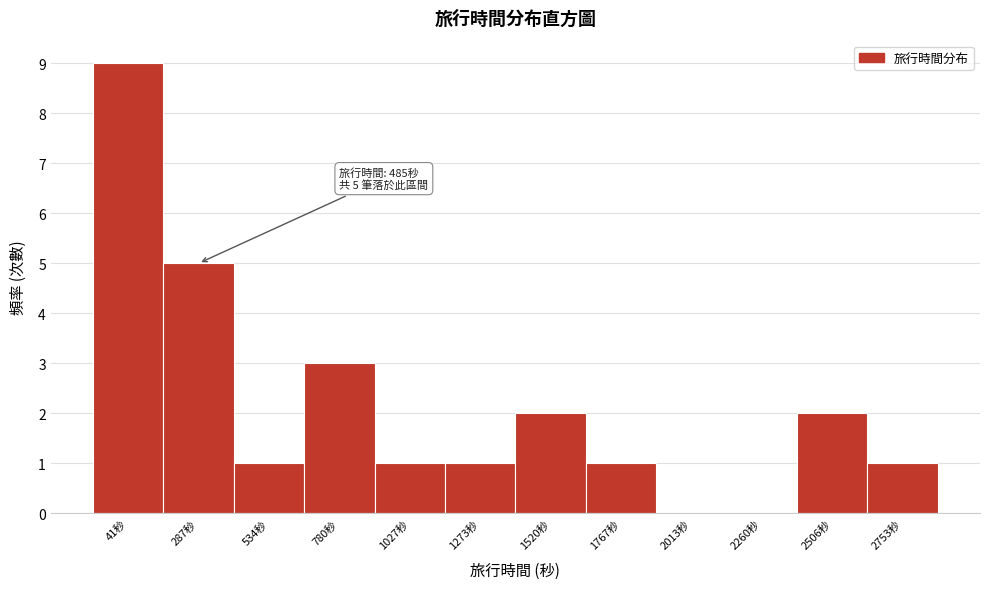

Reading left to right, what are all the values shown in this chart?

41秒=9	287秒=5	534秒=1	780秒=3	1027秒=1	1273秒=1	1520秒=2	1767秒=1	2013秒=0	2260秒=0	2506秒=2	2753秒=1